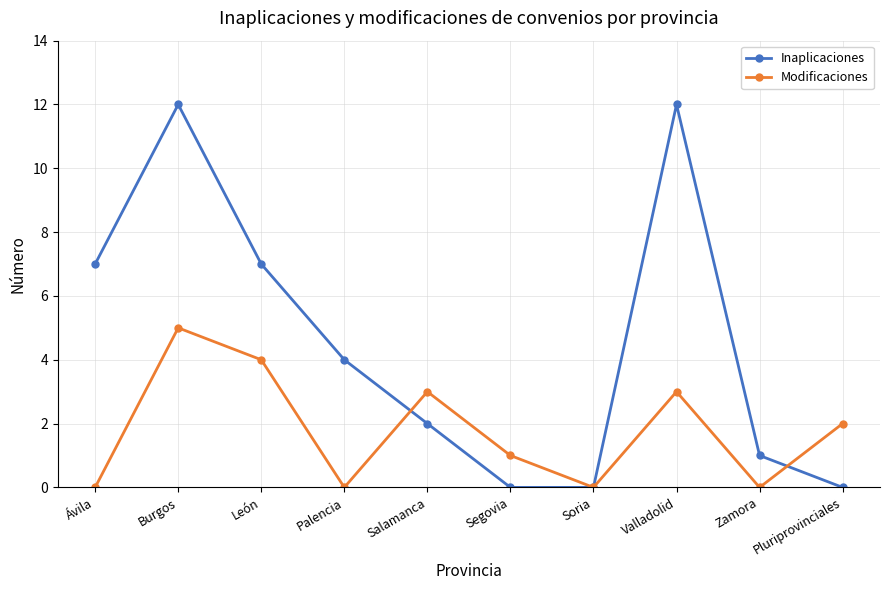

Count the number of data series in this chart.

2